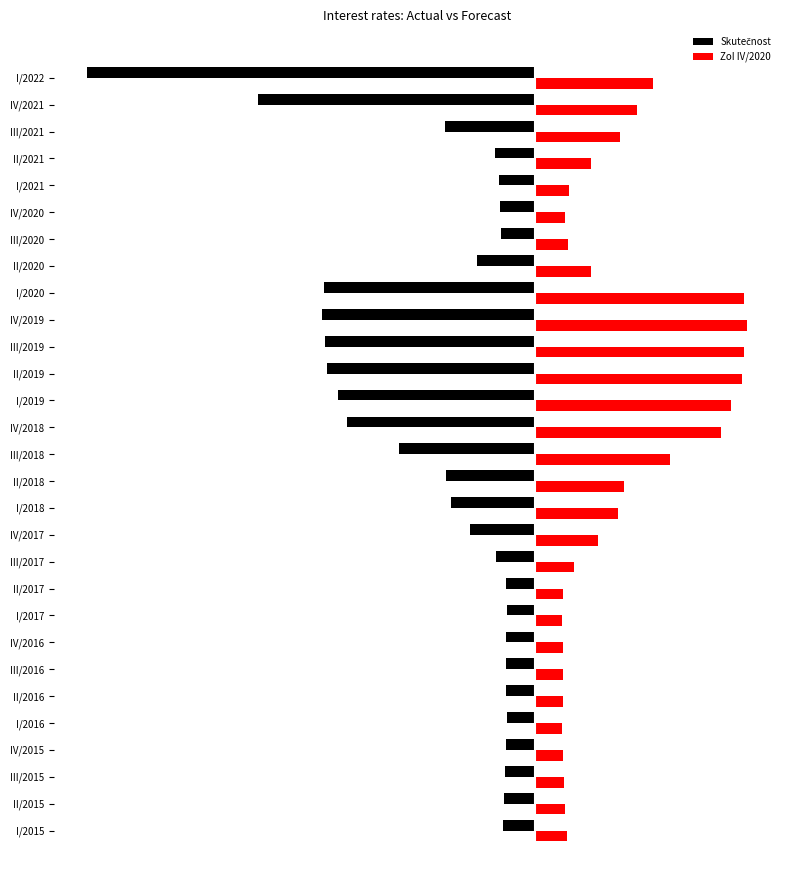

Reading left to right, transcribe all the data shown in this chart.

Skutečnost: -0.3	-0.3	-0.3	-0.3	-0.3	-0.3	-0.3	-0.3	-0.3	-0.3	-0.4	-0.7	-0.9	-0.9	-1.4	-1.9	-2.0	-2.1	-2.1	-2.2	-2.2	-0.6	-0.3	-0.4	-0.4	-0.4	-0.9	-2.8	-4.6
ZoI IV/2020: 0.3	0.3	0.3	0.3	0.3	0.3	0.3	0.3	0.3	0.3	0.4	0.7	0.9	0.9	1.4	1.9	2.0	2.1	2.1	2.2	2.1	0.6	0.3	0.3	0.3	0.6	0.9	1.1	1.2